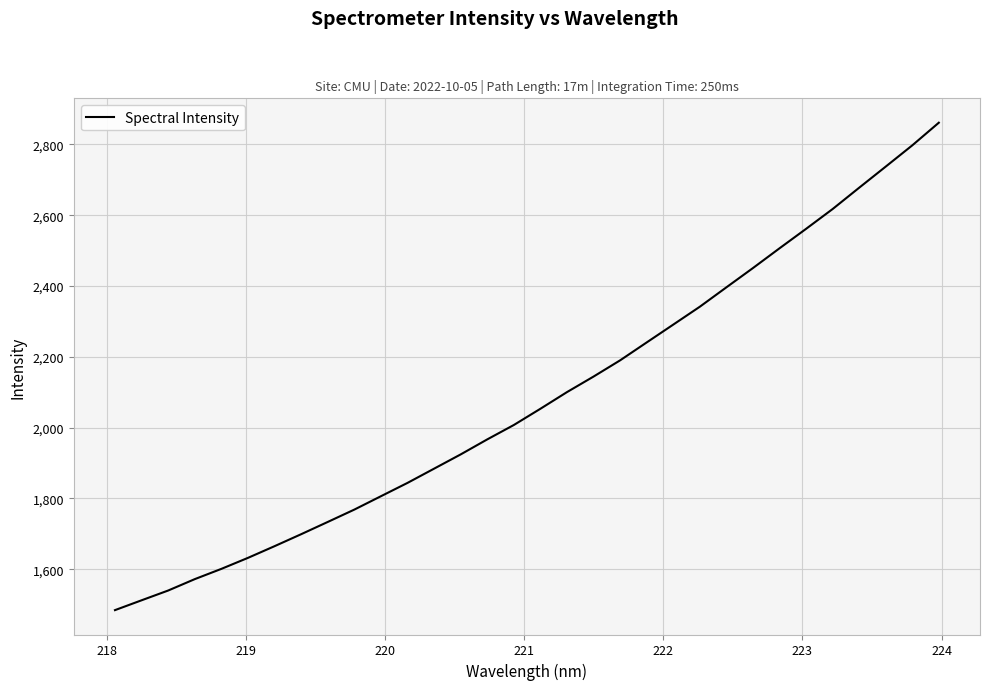

What is the smallest value displayed?

1484.7